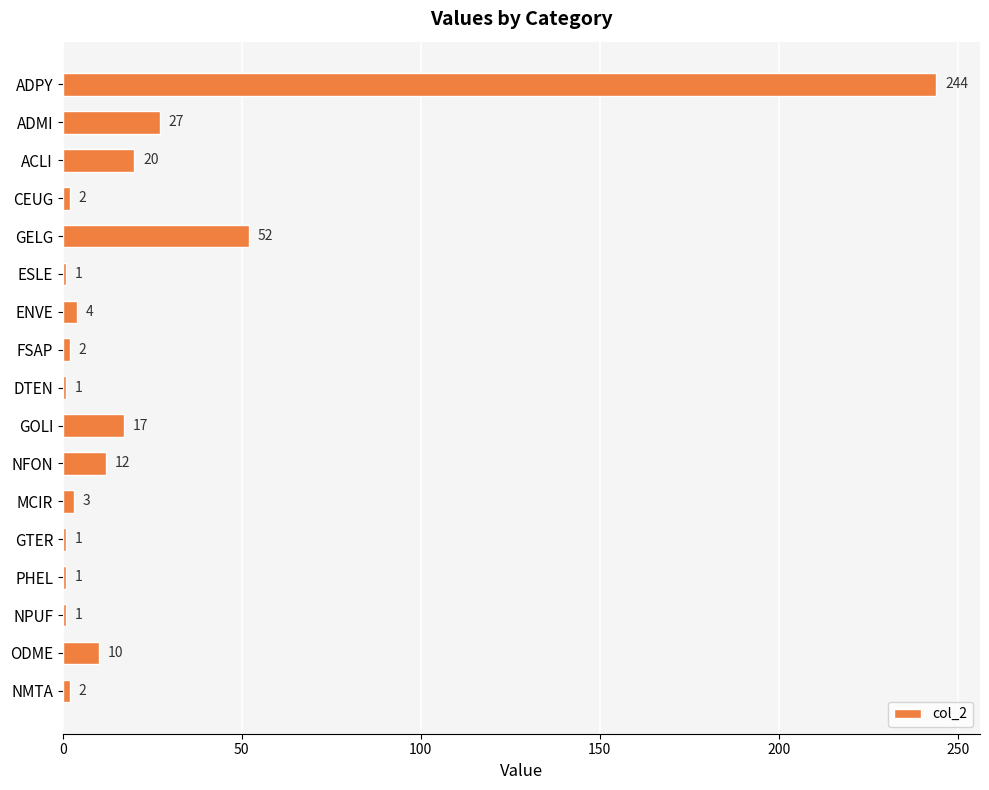

What is the difference between the second highest and minimum values?

51